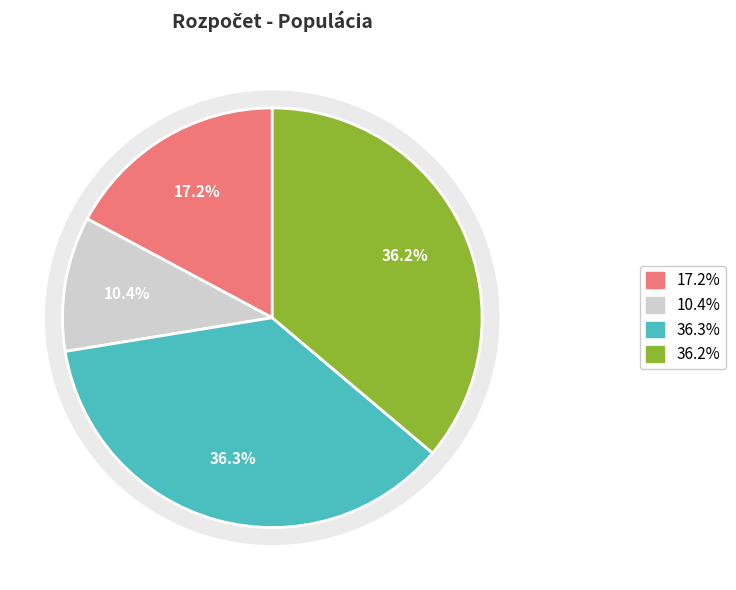

Is it true that 13 is 10% of the pie?

False